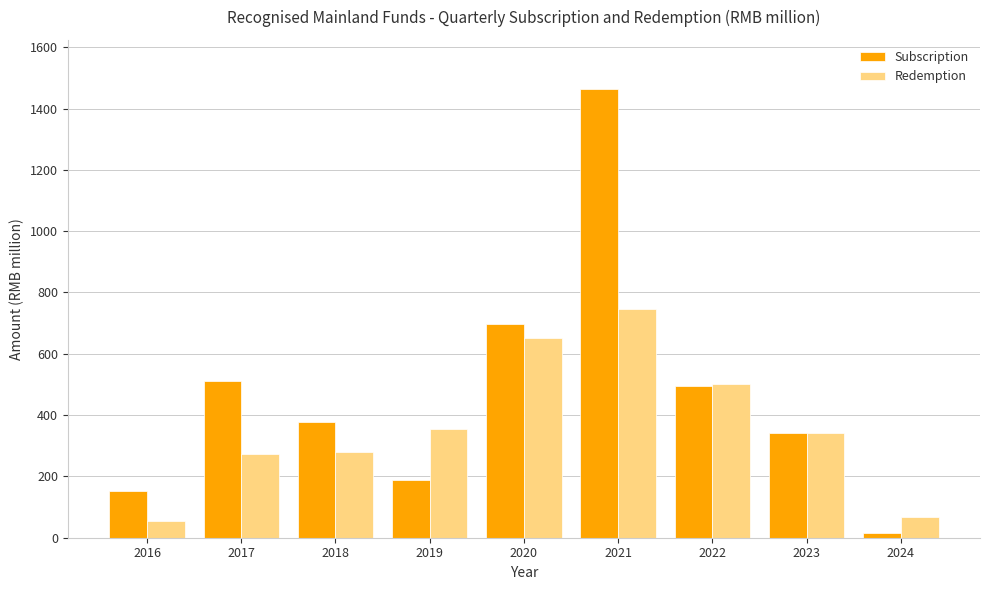

At which category is the sum across all series the highest?

2021